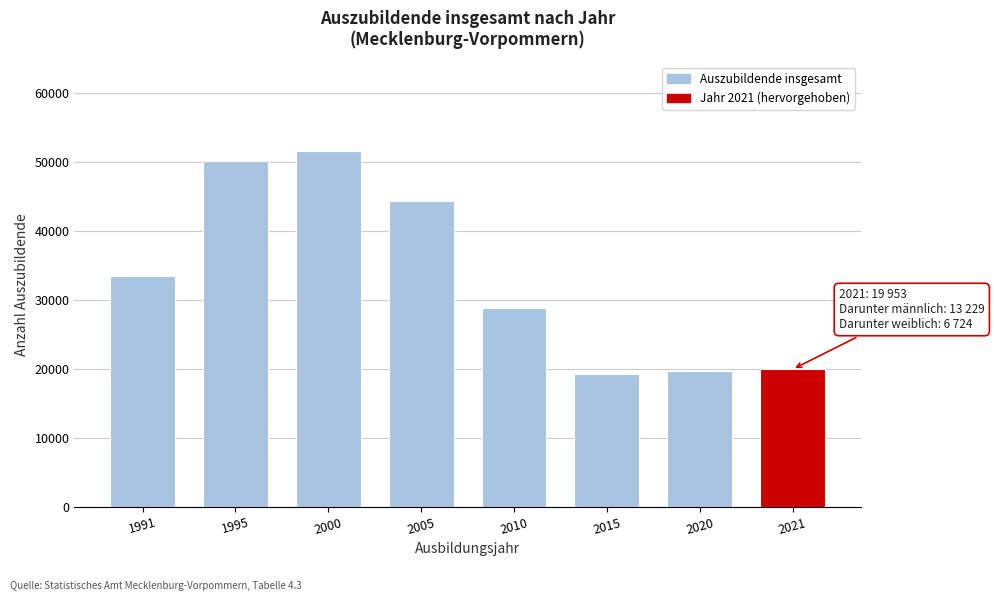

Reading right to left, extract all data points from this chart.

19953	19671	19263	28787	44414	51632	50223	33559